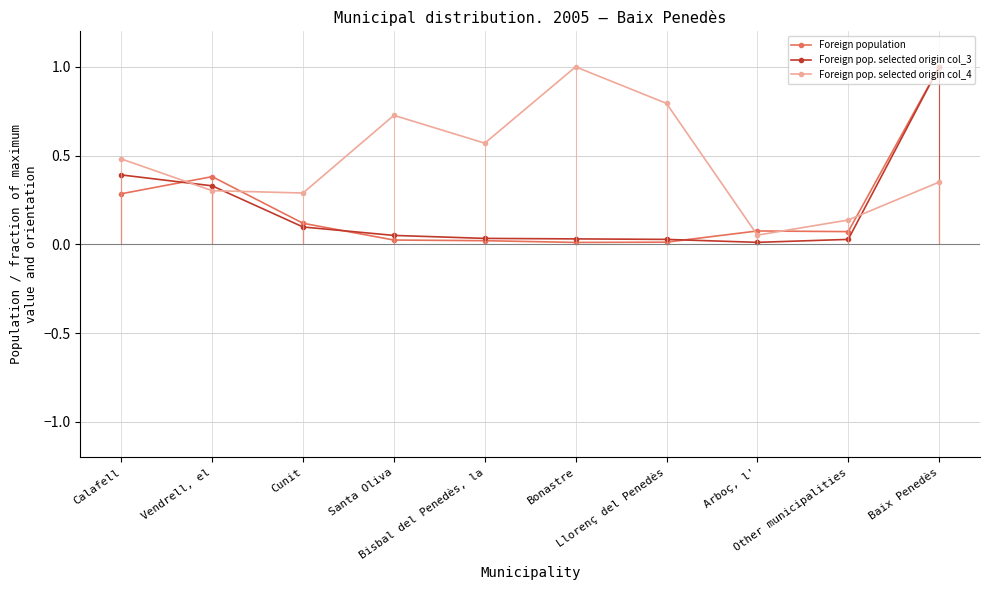

What is the difference between the Foreign pop. selected origin col_4 values at Calafell and Cunit?

0.2